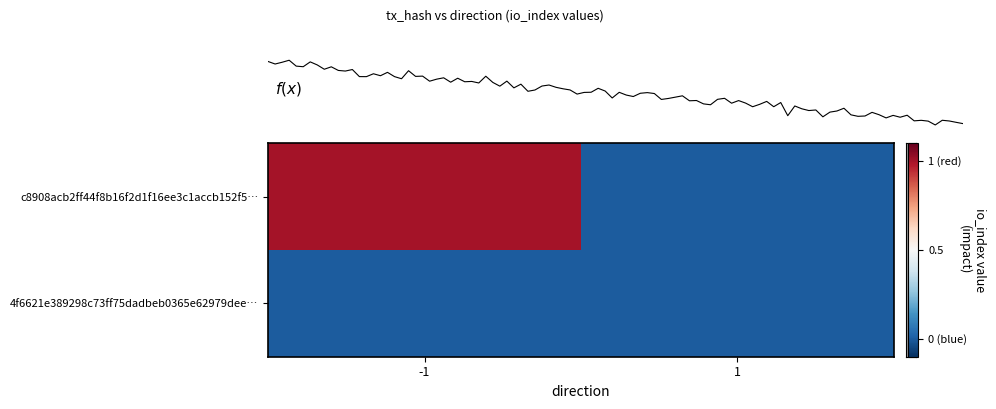

Which has a higher value, -1 or 1?

-1